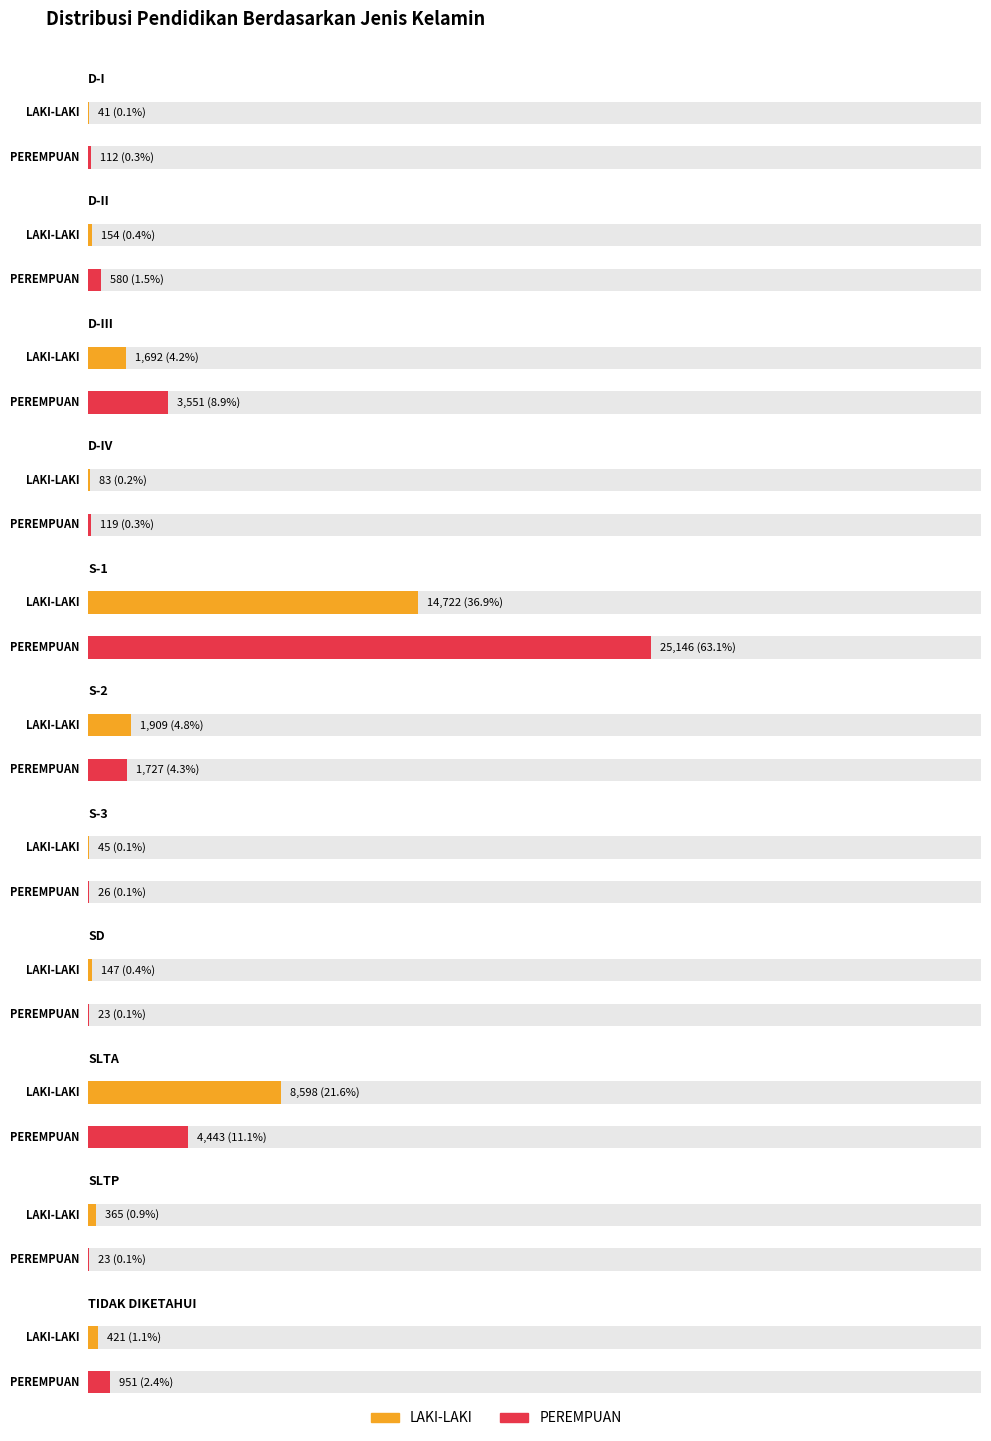

True or false: LAKI-LAKI has a value of 260 at SD.

False